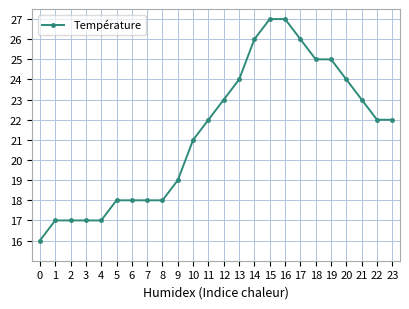

What is the greatest value displayed?

27